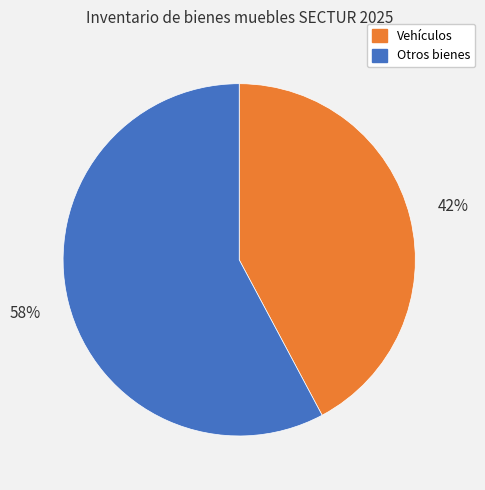

To the nearest percent, what is the average slice percentage?

50%